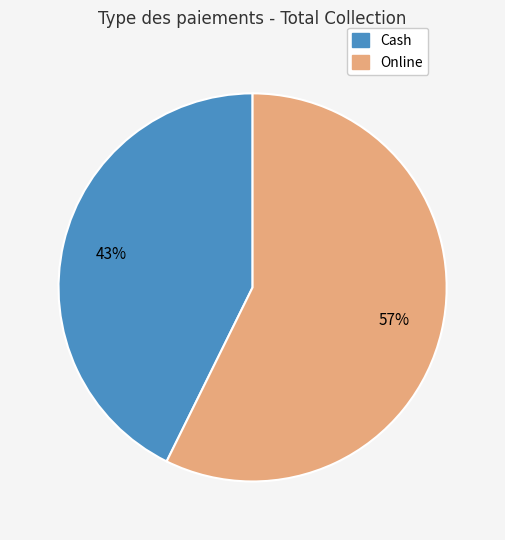

True or false: Cash accounts for 56% of the total.

False